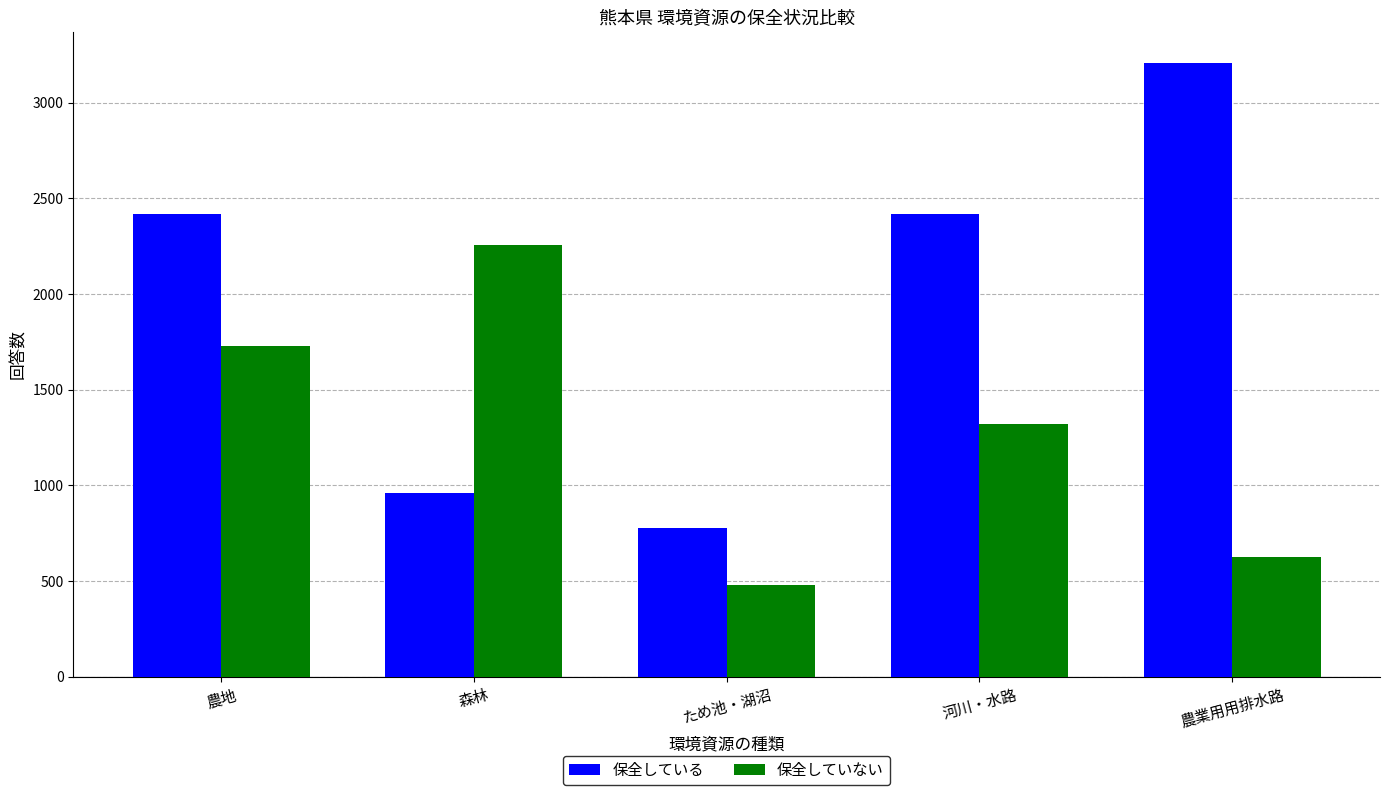

The 保全していない series shows 3433 at 森林. True or false?

False